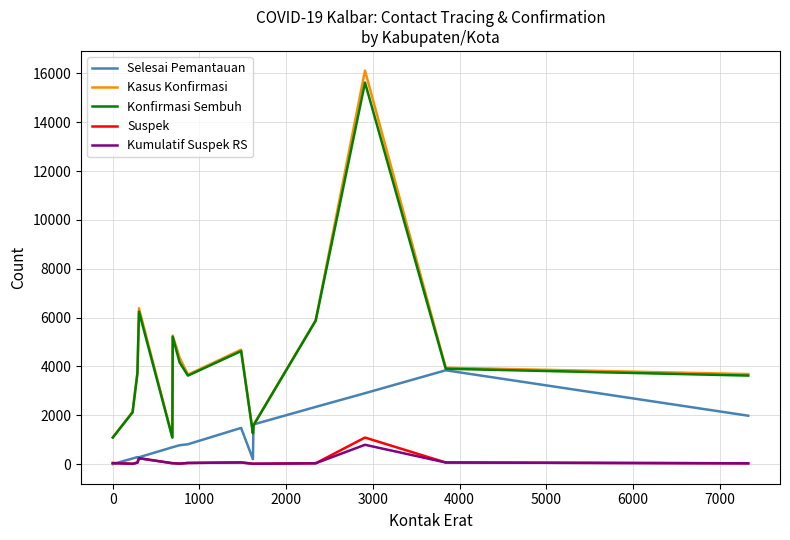

What is the sum of all Konfirmasi Sembuh values?

63730